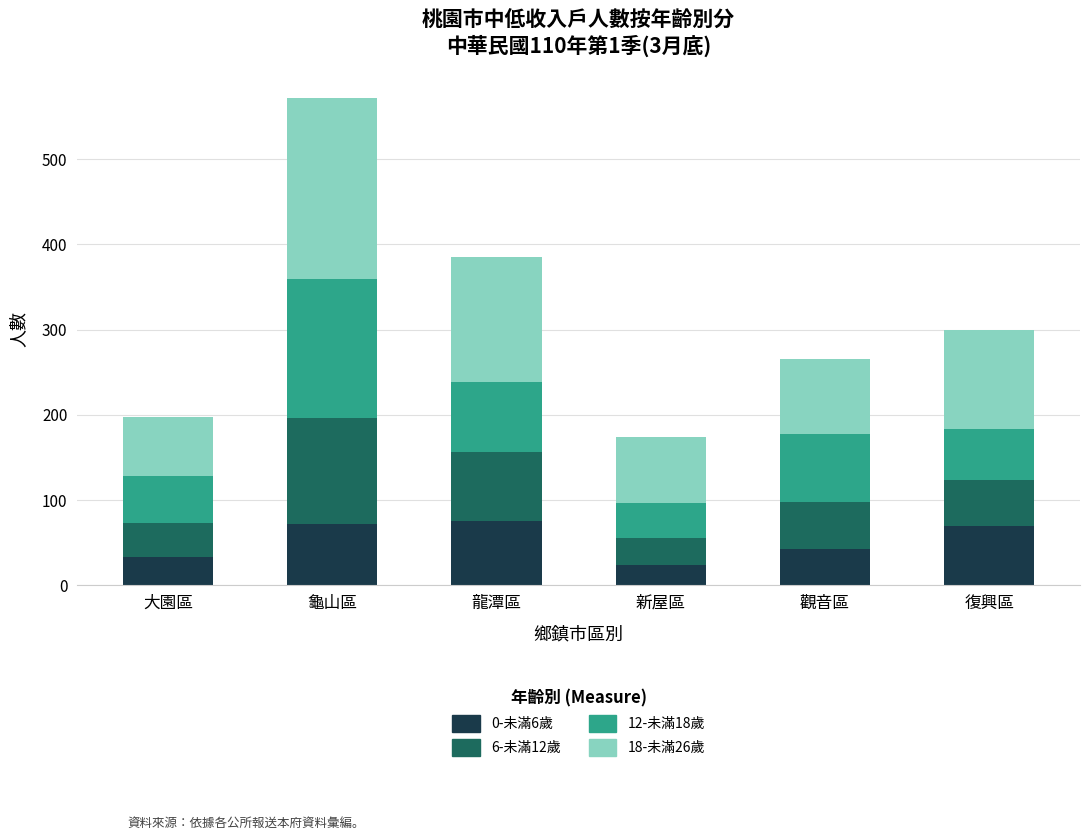

What is the lowest value of the 0-未滿6歲 series?

24